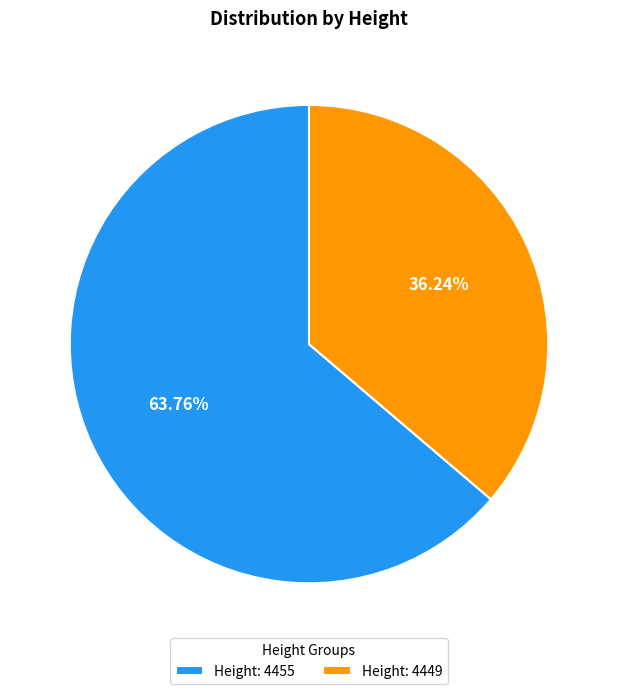

What is the ratio of the value at Height: 4455 to the value at Height: 4449?

1.8